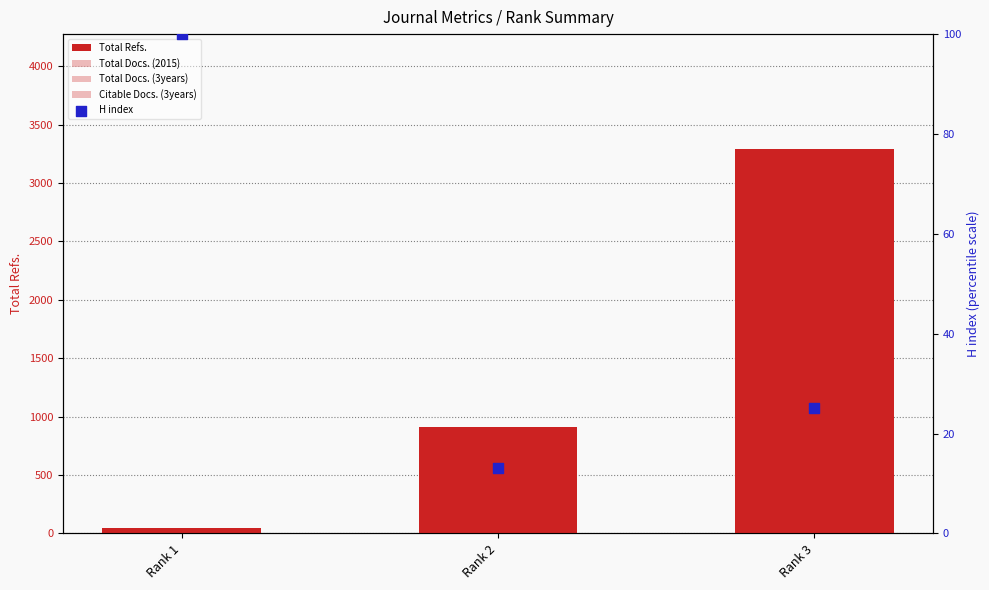

At how many categories does at least one series exceed 314?

2